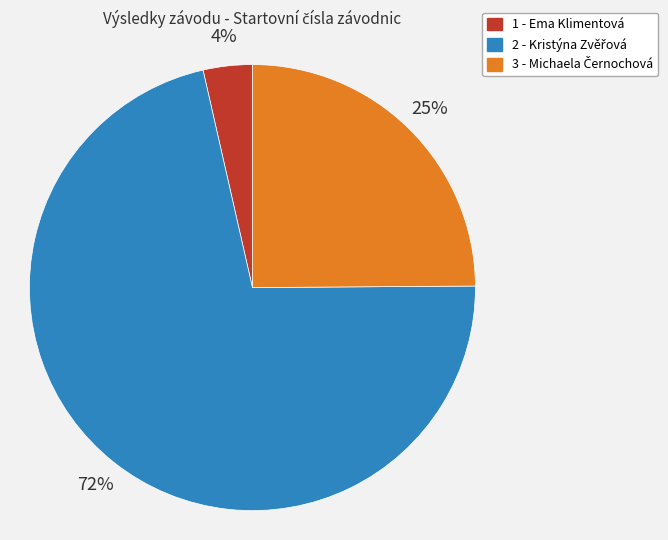

Is it true that 1 - Ema Klimentová is 4% of the pie?

True